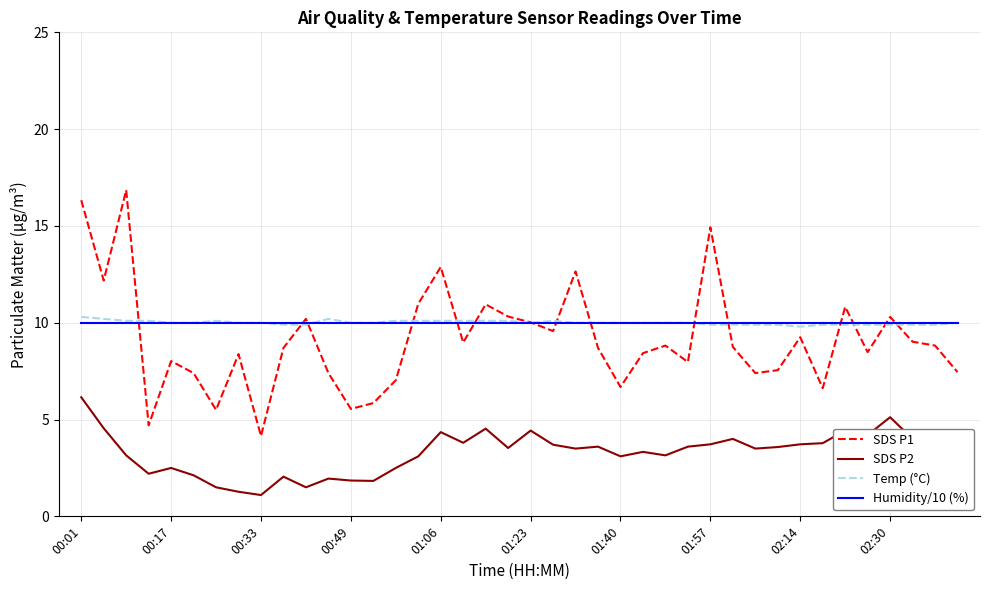

What is the greatest value displayed?

16.9